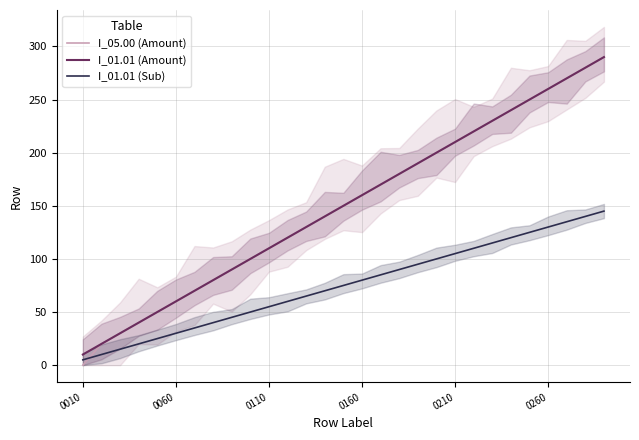

Is it true that I_01.01 (Sub) equals 119 at 0160?

False